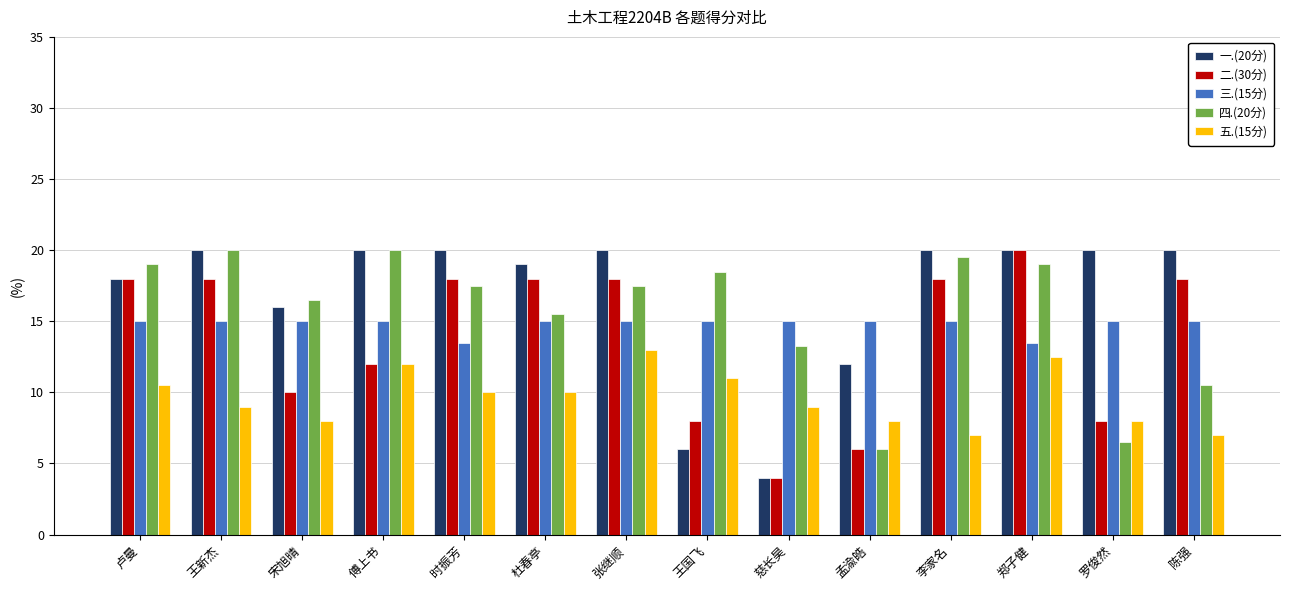

At 陈强, list the series in order from smallest to largest.

五.(15分), 四.(20分), 三.(15分), 二.(30分), 一.(20分)